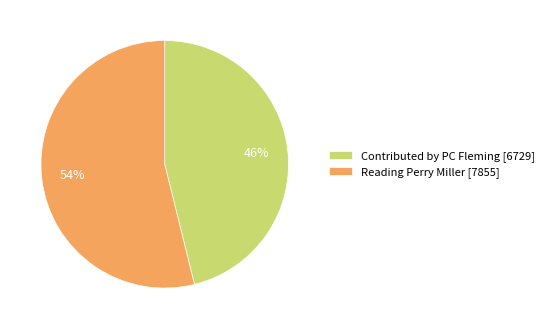

Does any single category account for the majority?

Yes